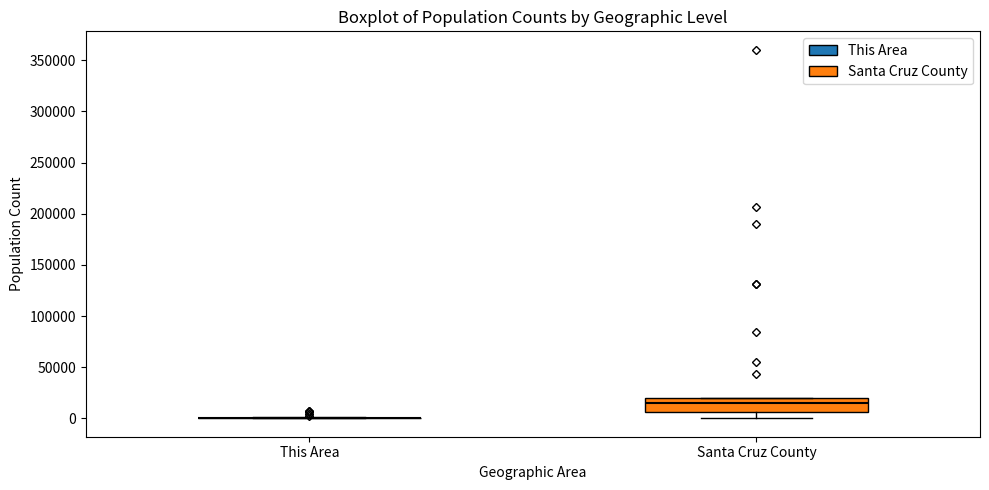

Reading left to right, read every box against the y-axis: the position of its median line, the range the box covers, and the ends of its whiskers. The values are not printed on the chart, so give them approximately, as read against the axis.

This Area: box collapsed to a line at 0, whiskers 0 to 0
Santa Cruz County: median 15000, box 5000 to 20000, whiskers 0 to 20000